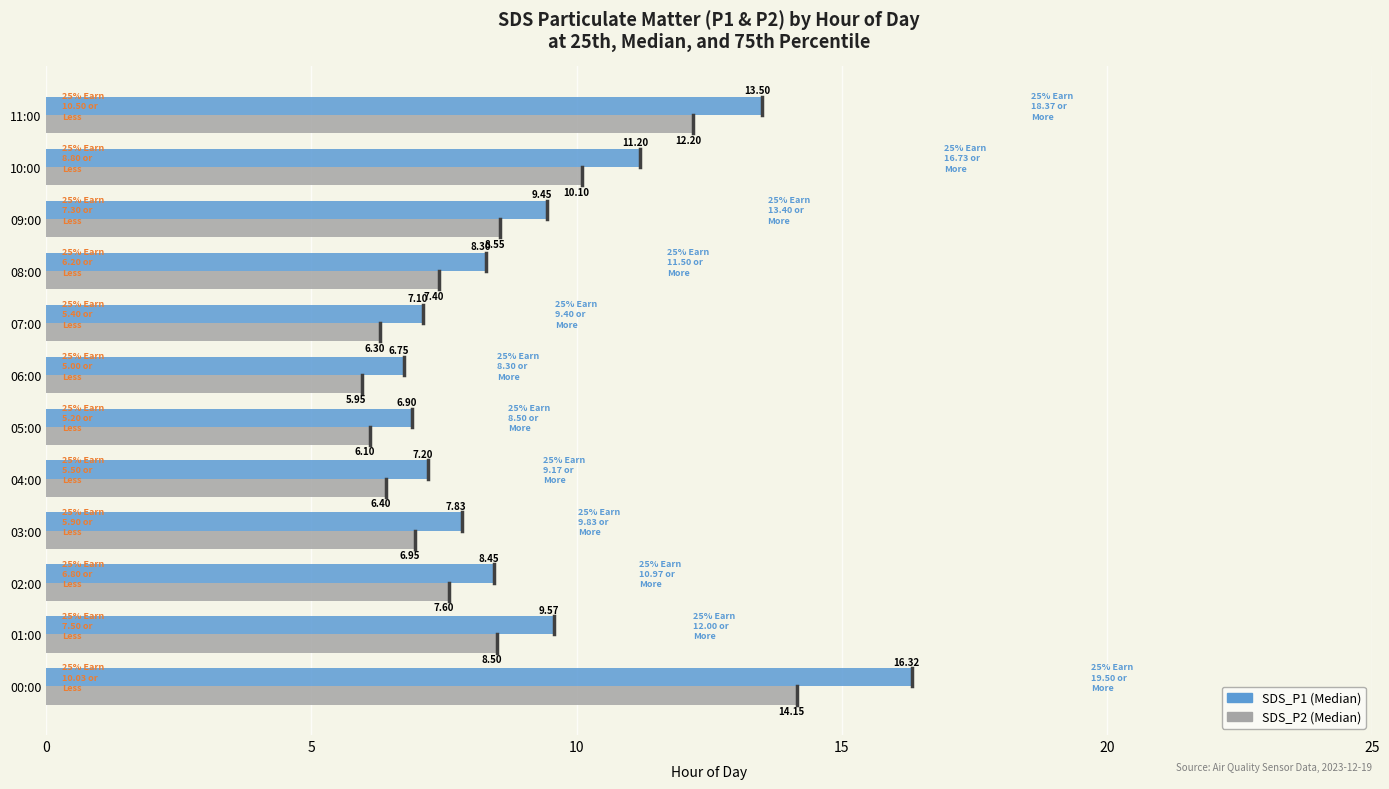

At which category is the sum across all series the highest?

00:00